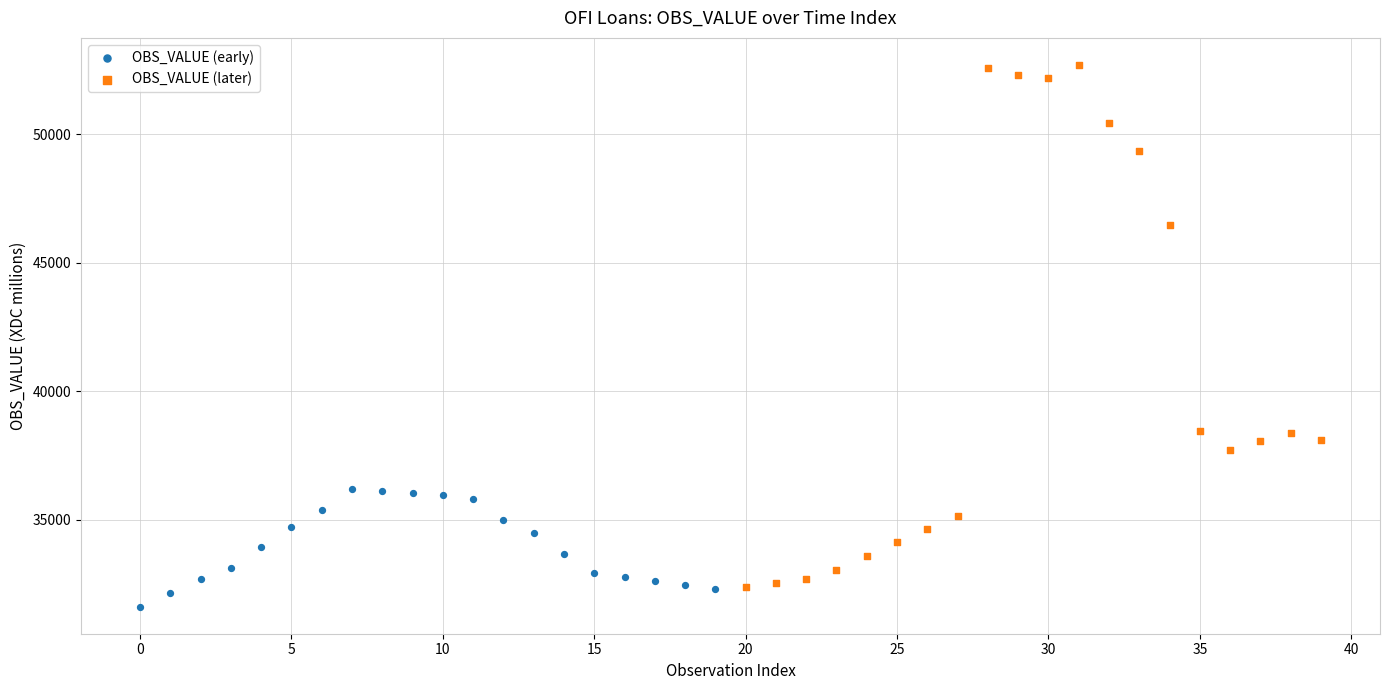

Which series contains the lowest Y value?

OBS_VALUE (early)